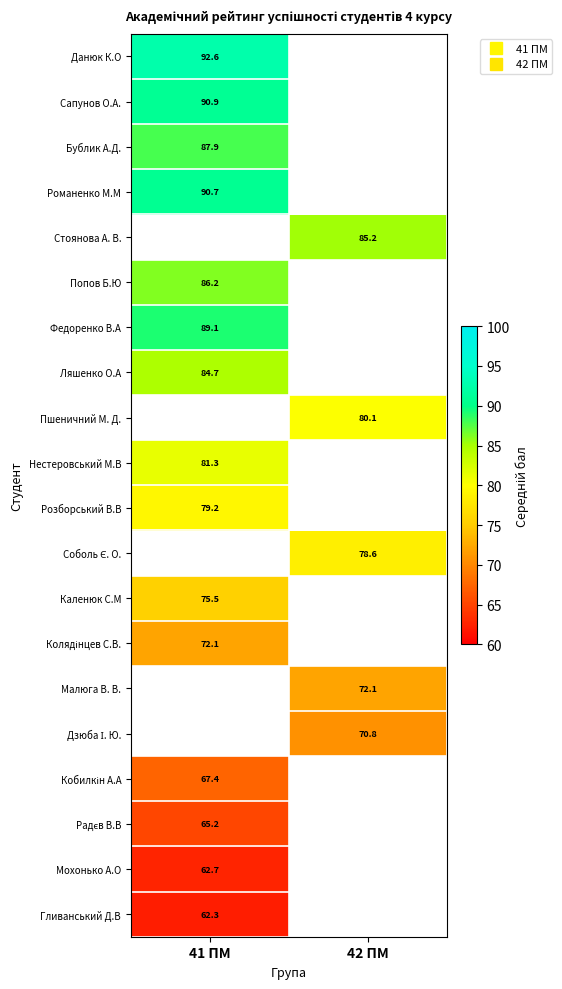

What is the minimum value shown in the chart?

62.3